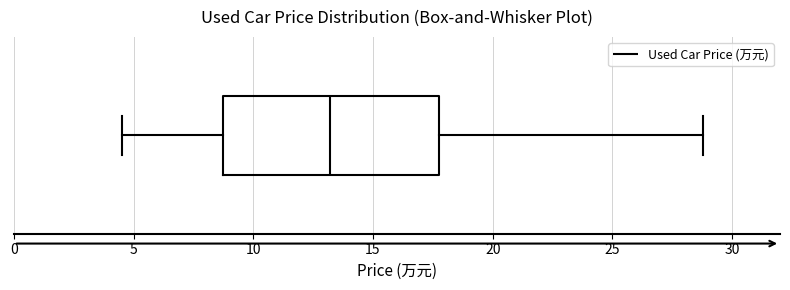

Where is the right edge of the box on the x-axis? The values are not printed on the chart, so give them approximately, as read against the axis.

18.0